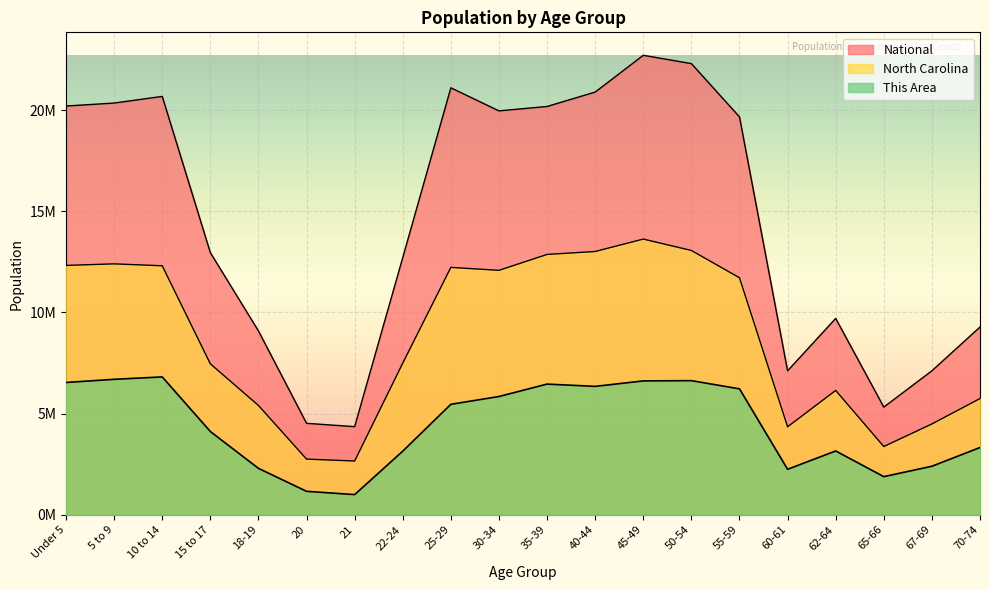

True or false: North Carolina and National intersect in this chart.

False